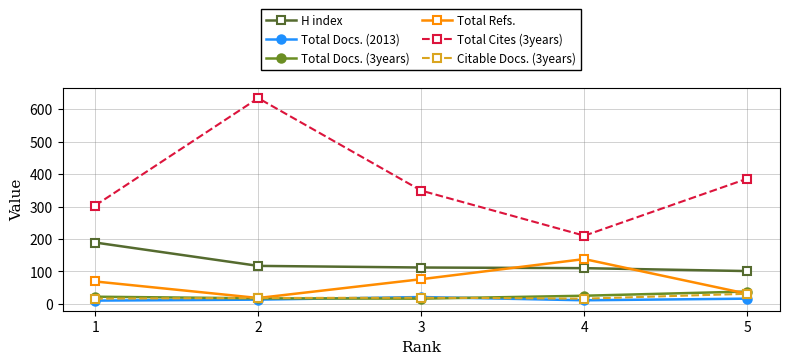

Which series has the largest total across all categories?

Total Cites (3years)